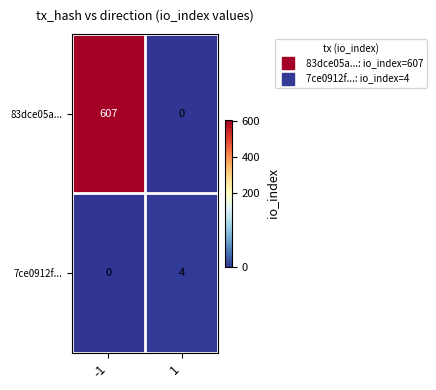

Which series has the largest total across all categories?

83dce05a...